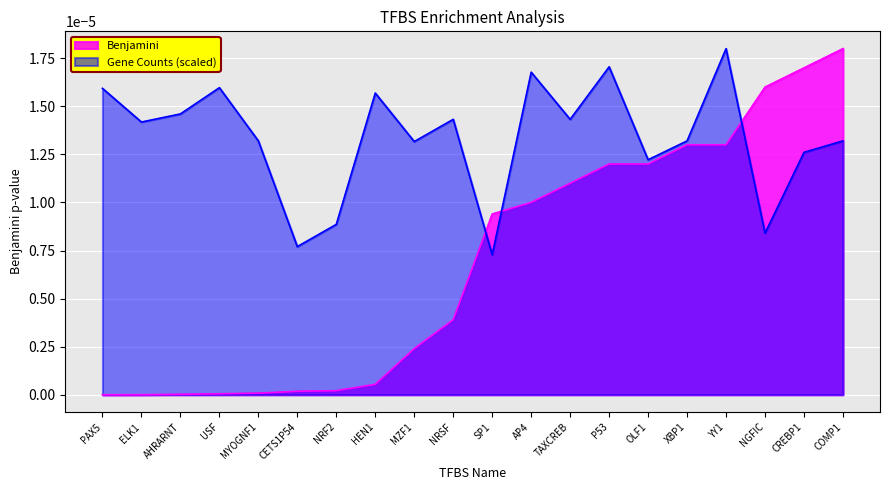

Which category has the highest value across all series?

COMP1